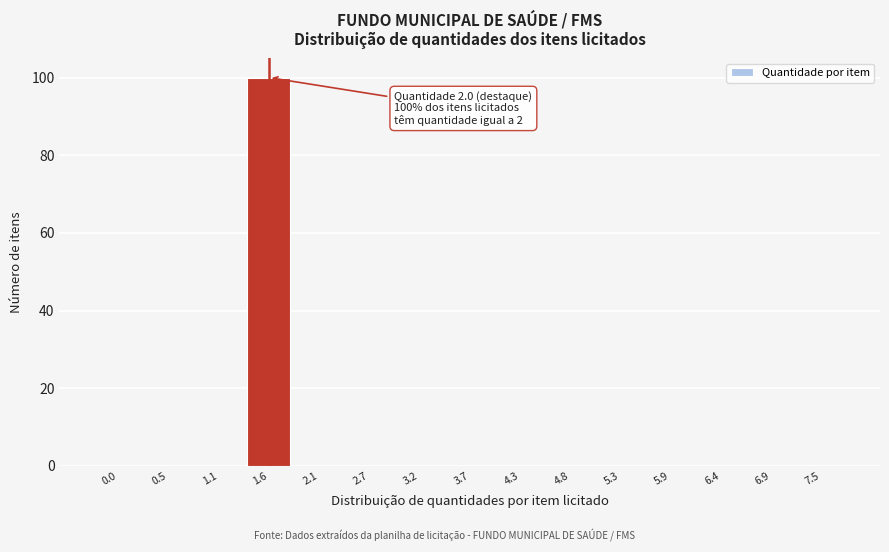

Reading left to right, what are all the values shown in this chart?

0.0=0	0.5=0	1.1=0	1.6=100	2.1=0	2.7=0	3.2=0	3.7=0	4.3=0	4.8=0	5.3=0	5.9=0	6.4=0	6.9=0	7.5=0